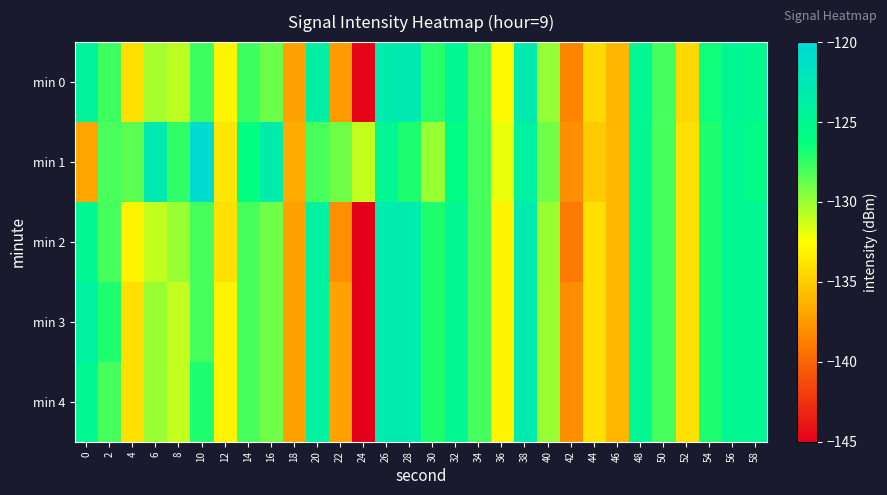

What is the difference between the highest and lowest values at 40?

1.0